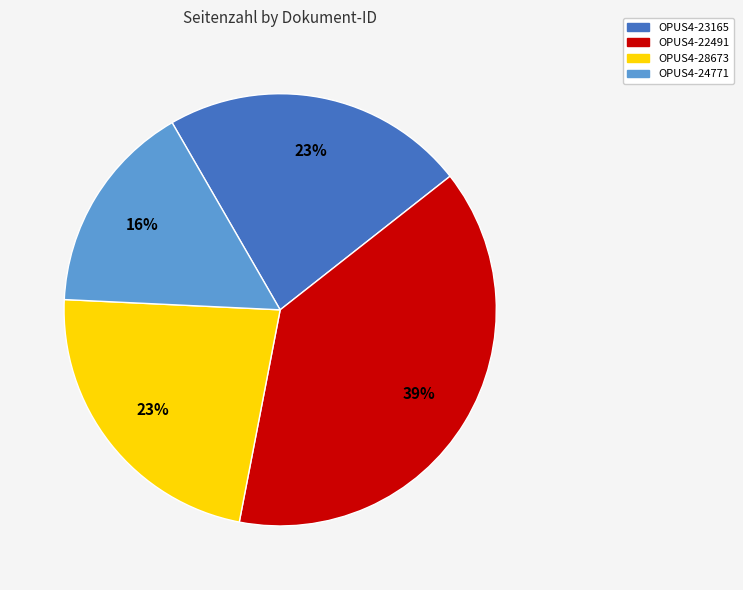

Is there a majority slice in this chart?

No